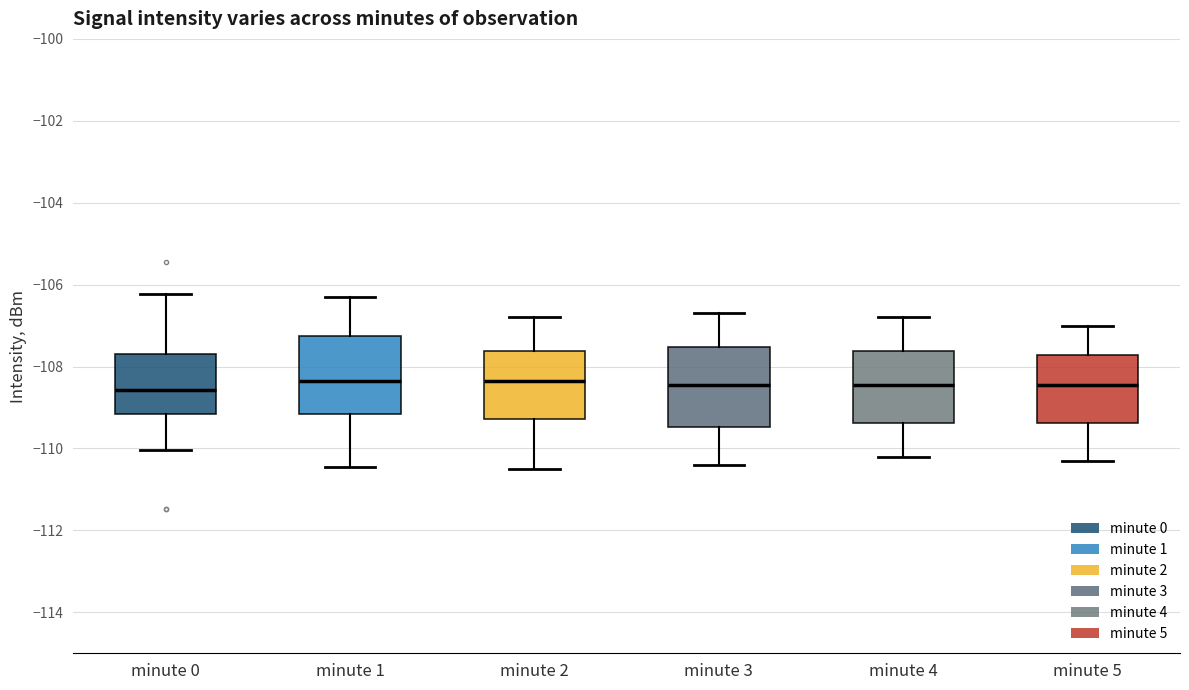

Reading left to right, transcribe this box plot: for each box, give where its median line is, the range the box spans, and where its two whiskers end, as read against the y-axis. The values are not printed on the chart, so give them approximately, as read against the axis.

minute 0: median -108.6, box -109.2 to -107.6, whiskers -110.0 to -106.2
minute 1: median -108.4, box -109.2 to -107.2, whiskers -110.4 to -106.2
minute 2: median -108.4, box -109.2 to -107.6, whiskers -110.4 to -106.8
minute 3: median -108.4, box -109.4 to -107.6, whiskers -110.4 to -106.6
minute 4: median -108.4, box -109.4 to -107.6, whiskers -110.2 to -106.8
minute 5: median -108.4, box -109.4 to -107.8, whiskers -110.2 to -107.0